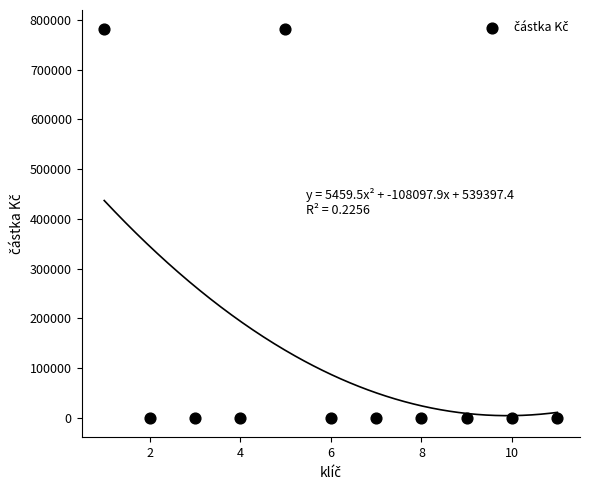

What is the average X value?

6.0